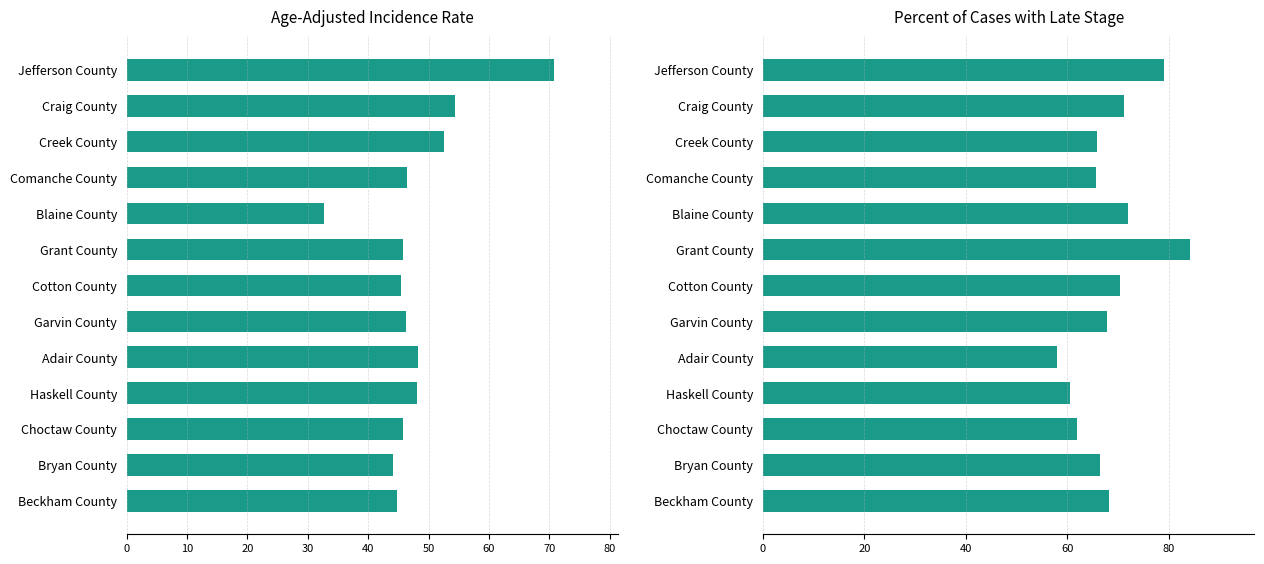

At how many categories does at least one series exceed 49?

13